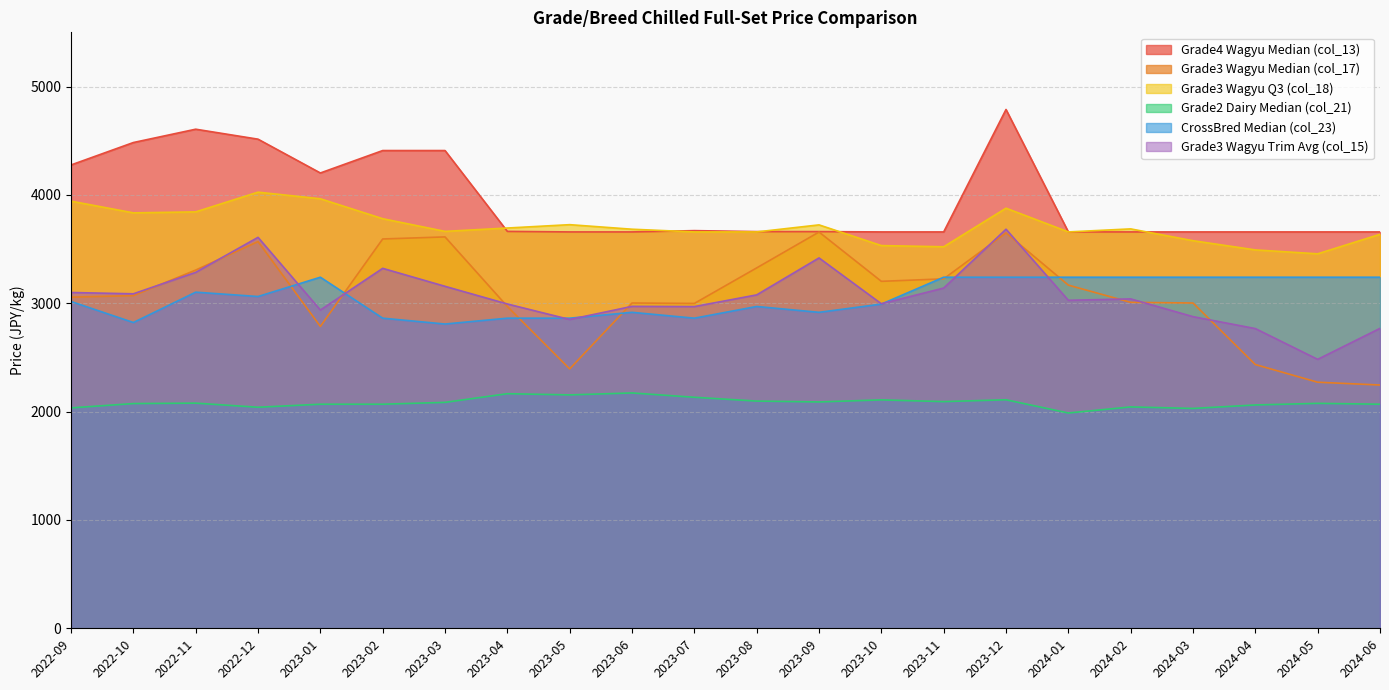

At which category is the sum across all series the highest?

2023-12